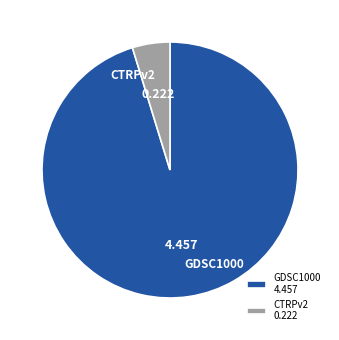

Does any single category account for the majority?

Yes